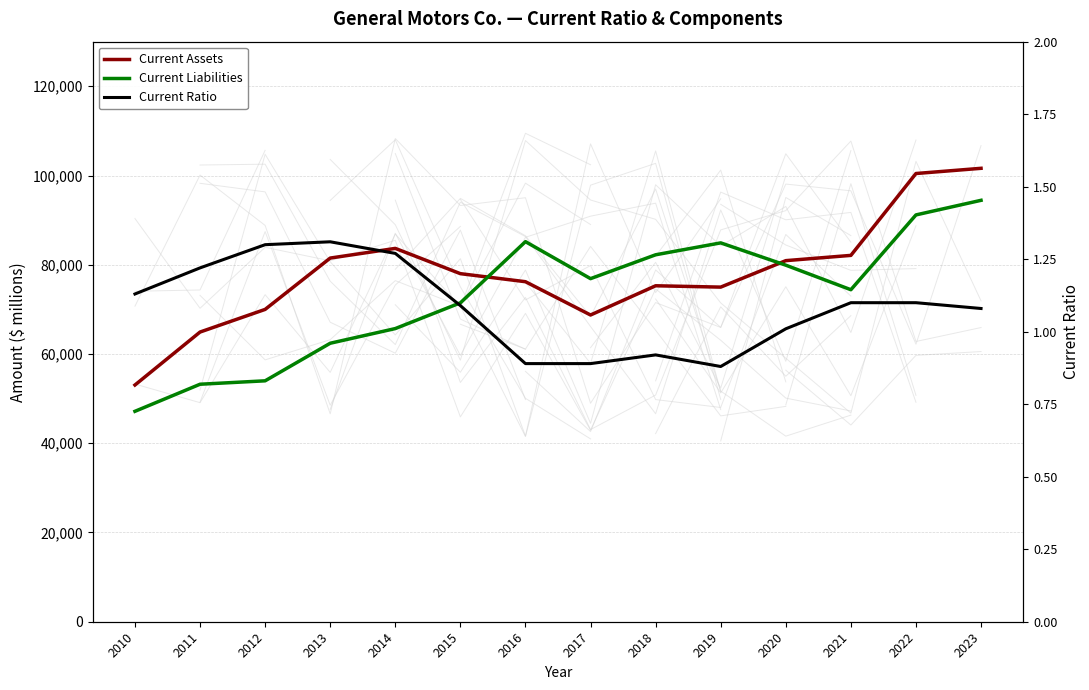

What is the difference between the second highest and second lowest values in the Current Ratio series?

0.4